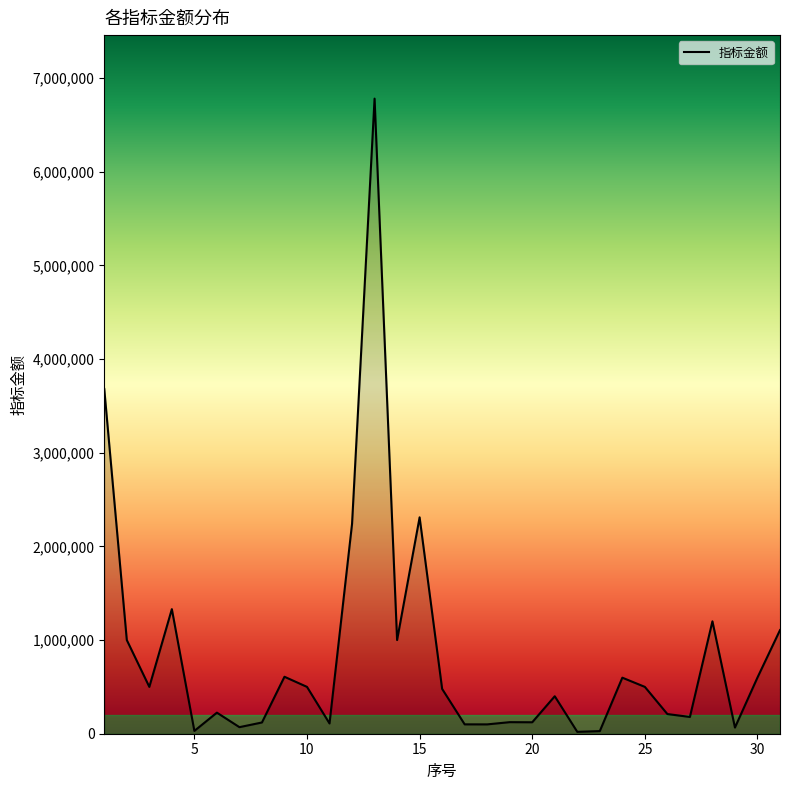

What is the maximum value shown in the chart?

6780000